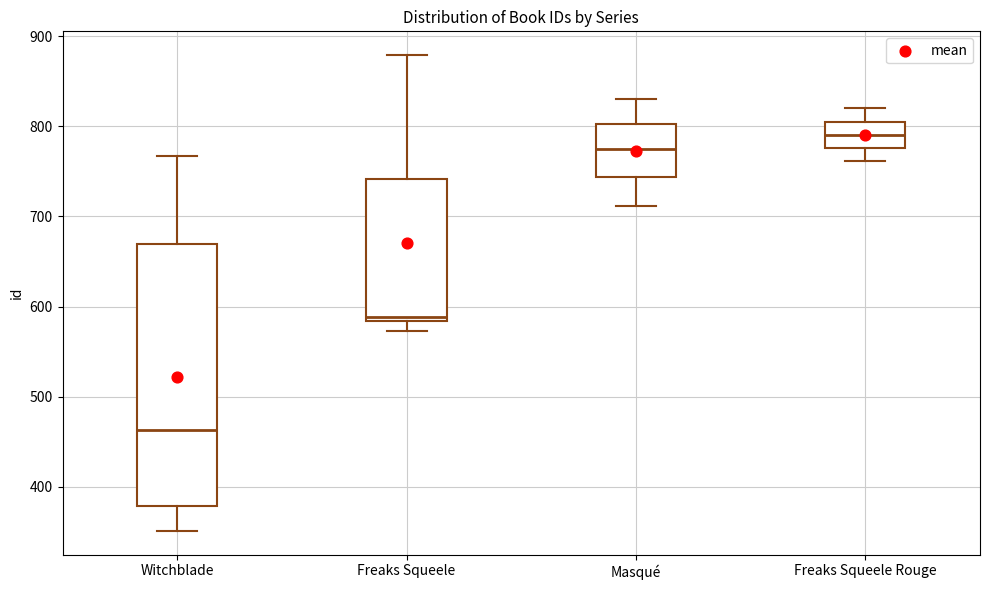

Reading left to right, transcribe this box plot: for each box, give where its median line is, the range the box spans, and where its two whiskers end, as read against the y-axis. The values are not printed on the chart, so give them approximately, as read against the axis.

Witchblade: median 460, box 380 to 670, whiskers 350 to 770
Freaks Squeele: median 590, box 580 to 740, whiskers 570 to 880
Masqué: median 780, box 740 to 800, whiskers 710 to 830
Freaks Squeele Rouge: median 790, box 780 to 810, whiskers 760 to 820